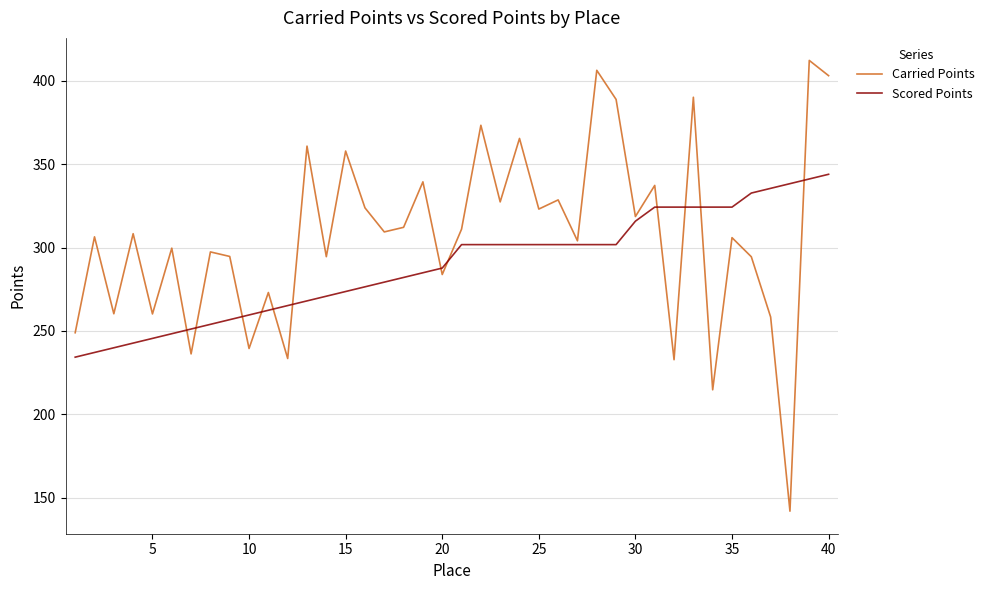

What is the maximum value for Carried Points?

412.2